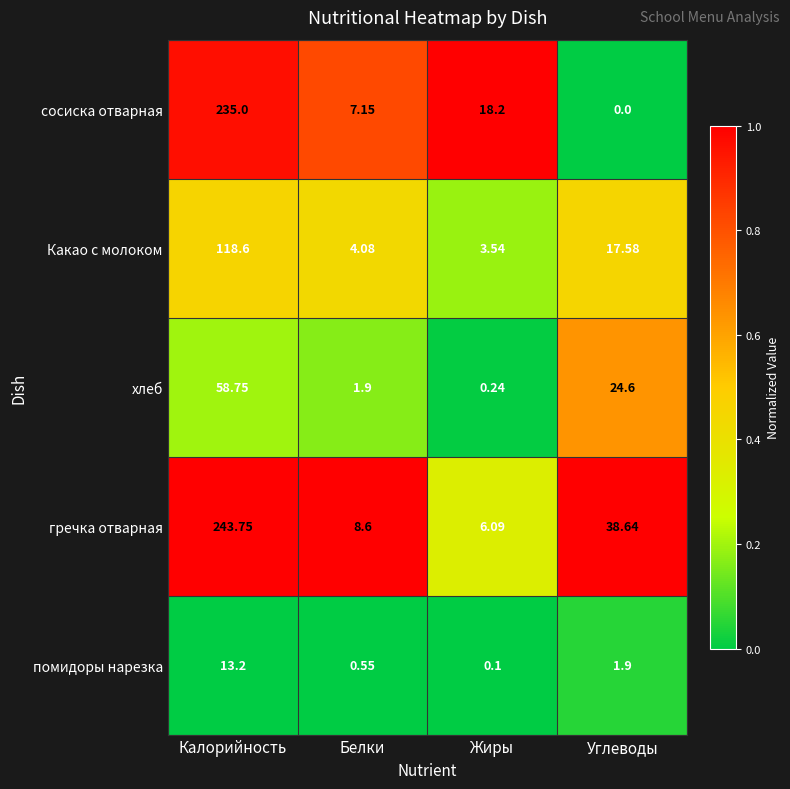

At which label is Какао с молоком closest to 61?

Углеводы